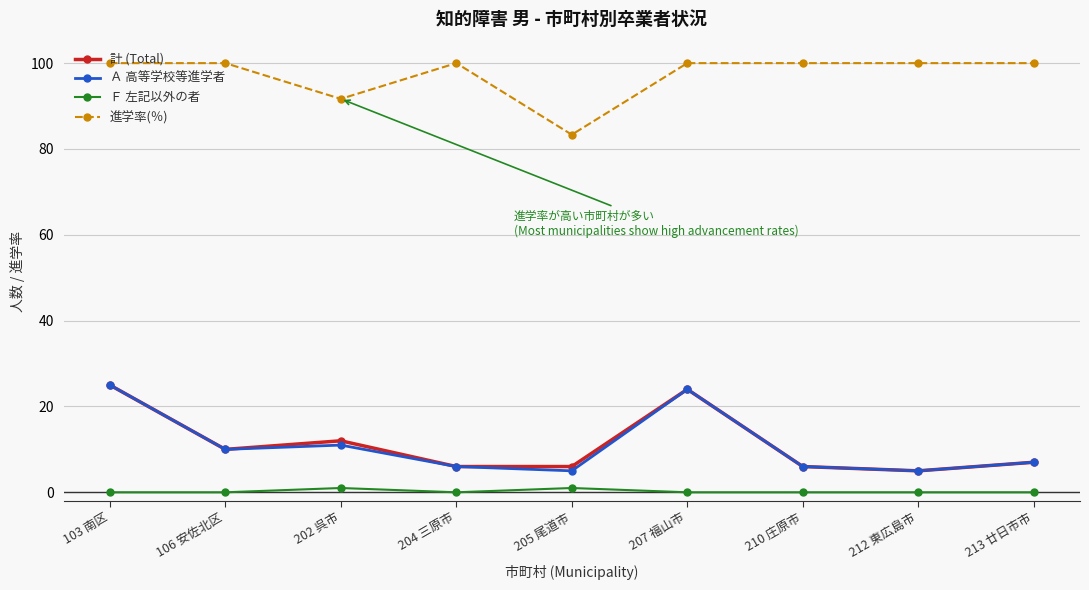

Is it true that Ａ 高等学校等進学者 equals 24.0 at 207 福山市?

True